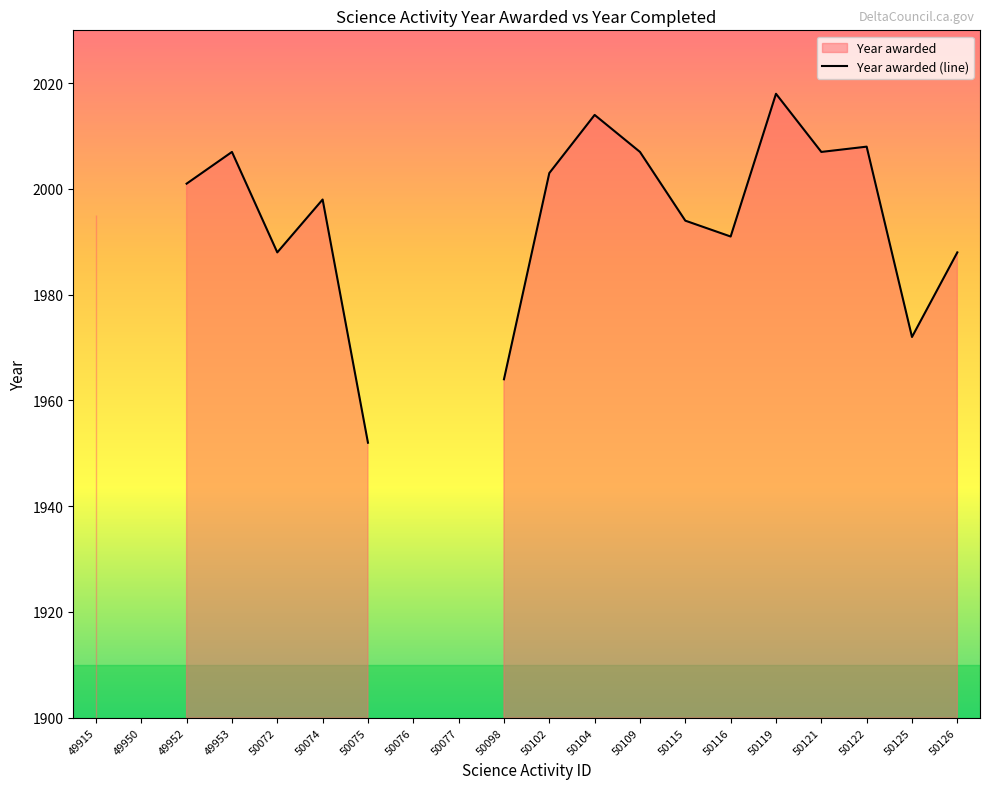

Rank the categories by value from highest to lowest.

49950, 50076, 50077, 50119, 50104, 50122, 49953, 50109, 50121, 50102, 49952, 50074, 49915, 50115, 50116, 50072, 50126, 50125, 50098, 50075